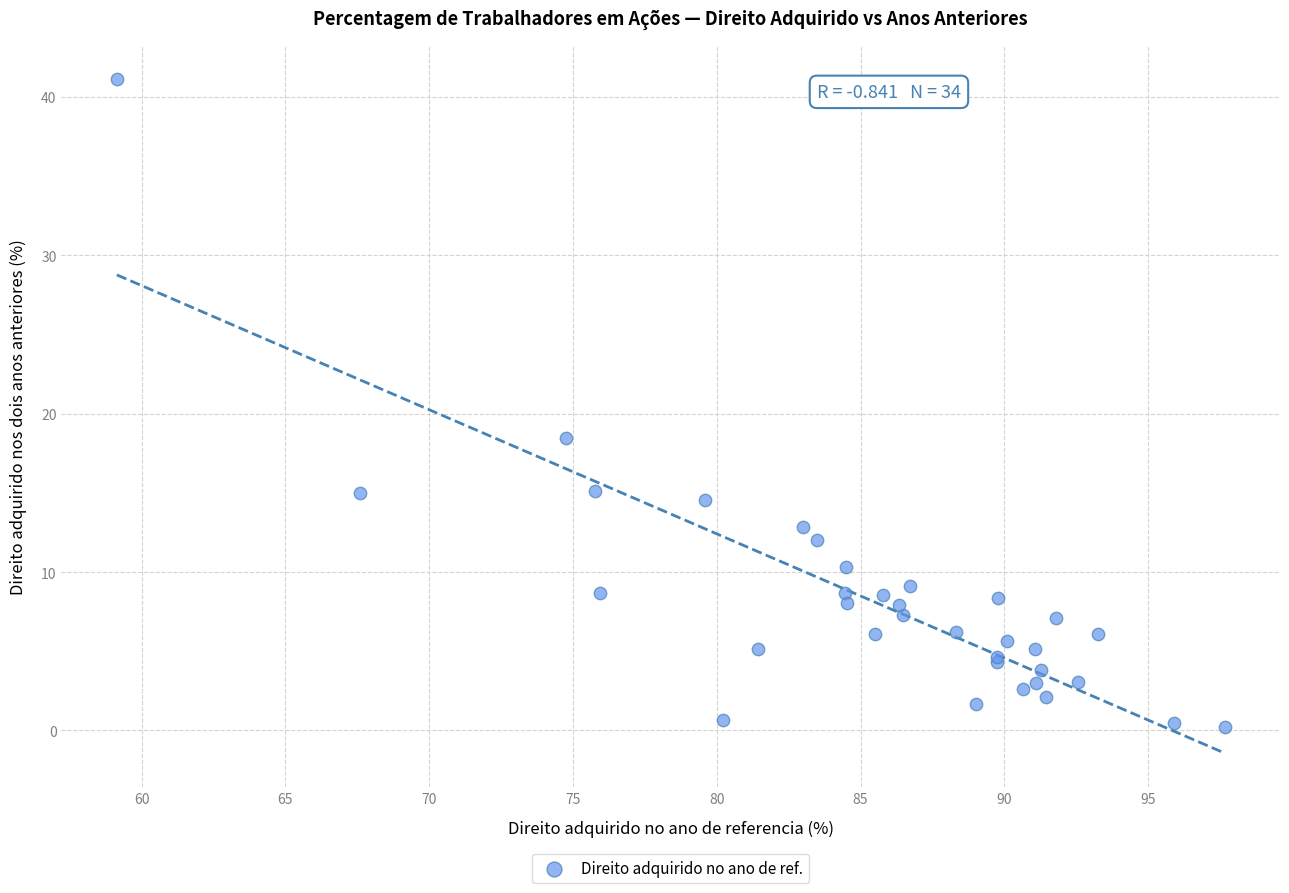

What Y value in the scatter plot is closest to 20?

18.4